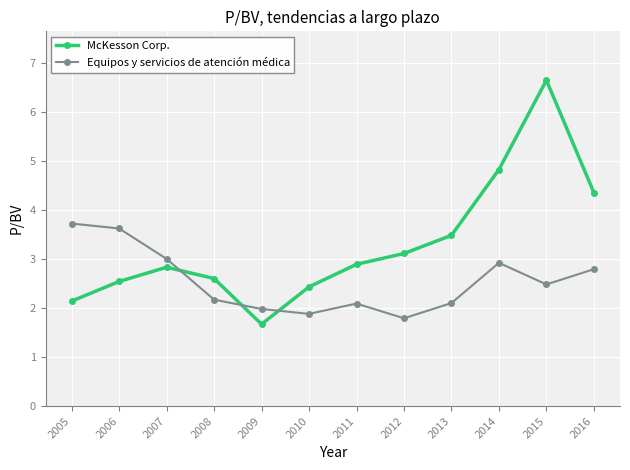

What is the total value across all series at 2008?

4.8